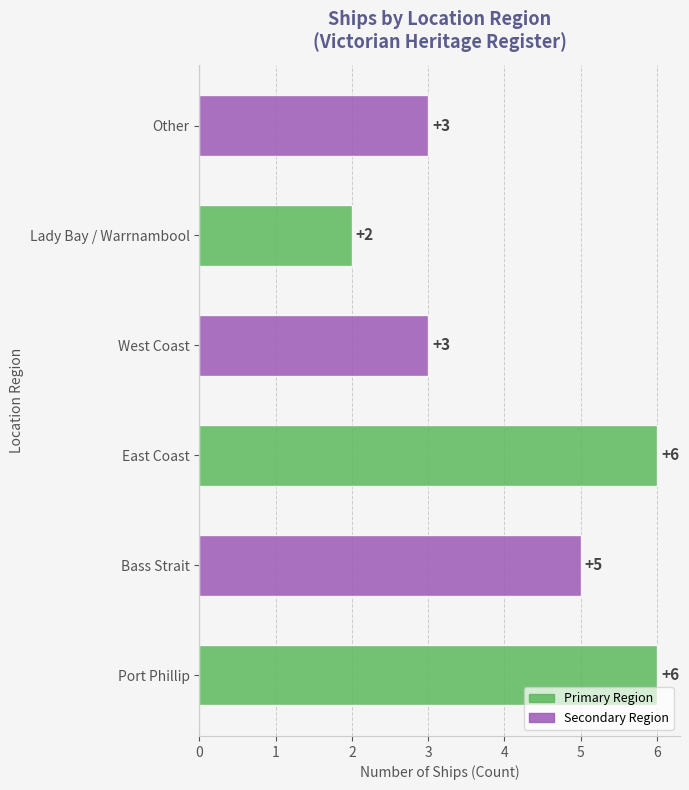

The value at East Coast is 6. True or false?

True